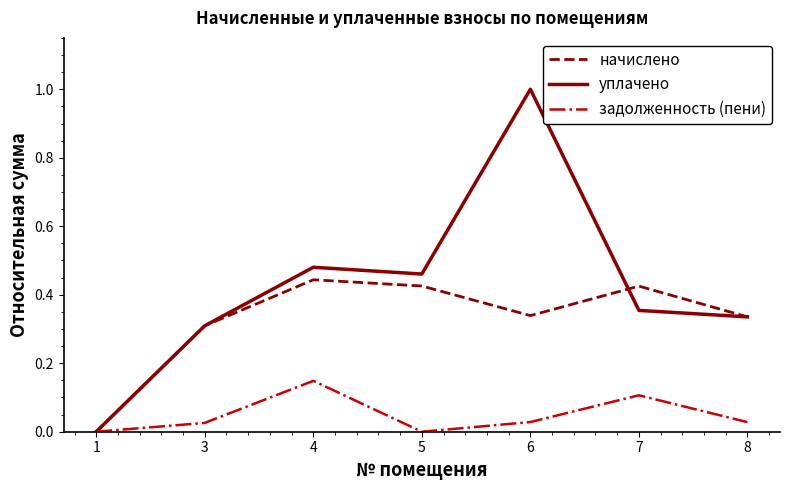

Where is the first local maximum for задолженность (пени)?

4